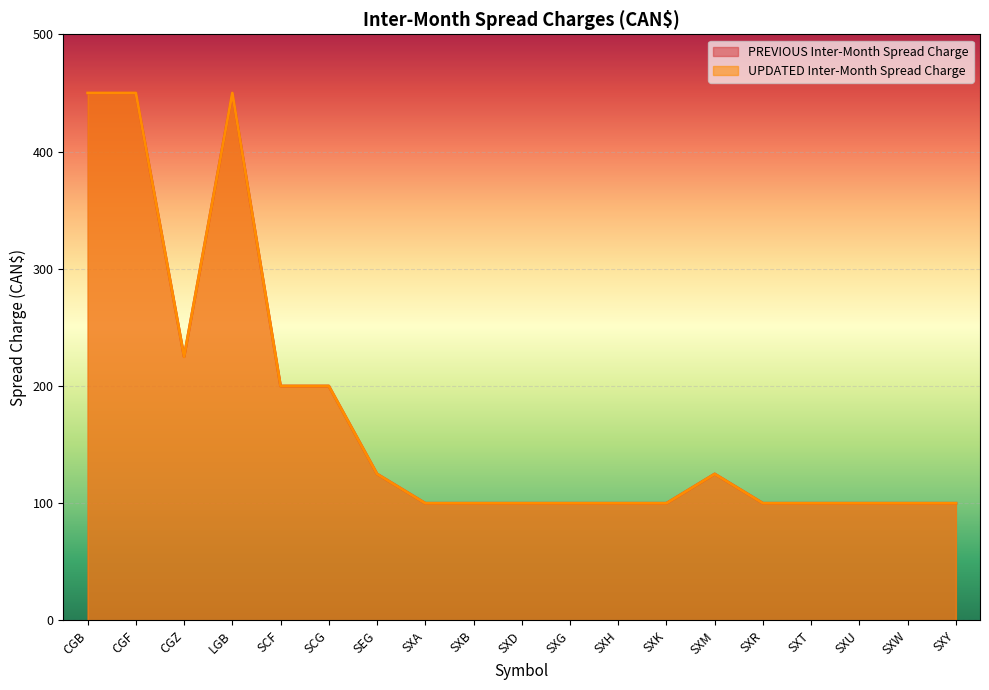

True or false: PREVIOUS Inter-Month Spread Charge and UPDATED Inter-Month Spread Charge cross at least once.

False